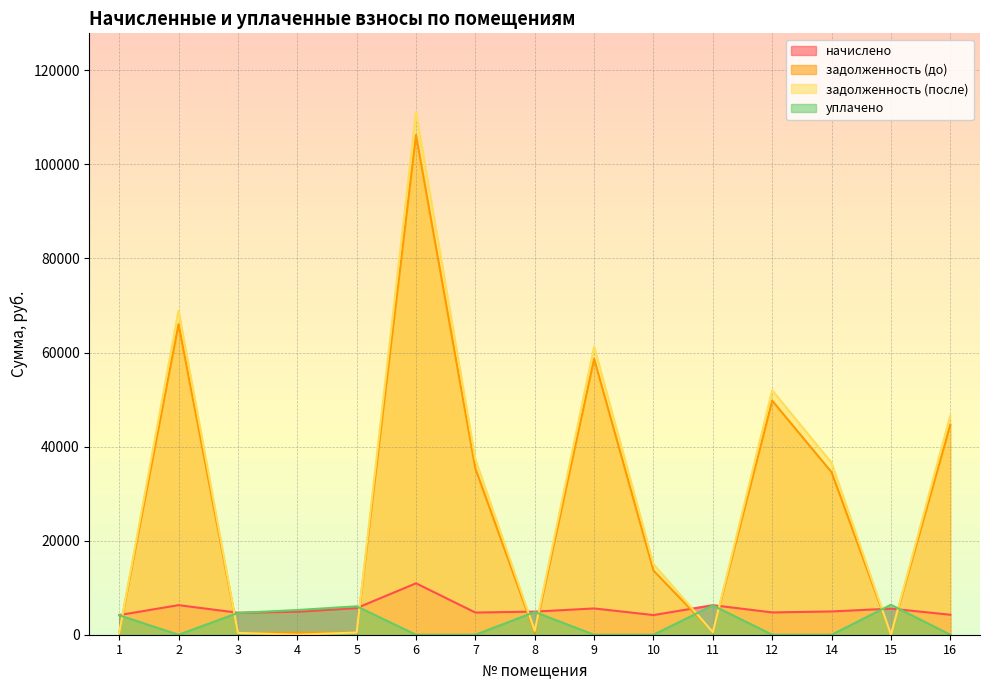

What is the sum of all начислено values?

81782.0